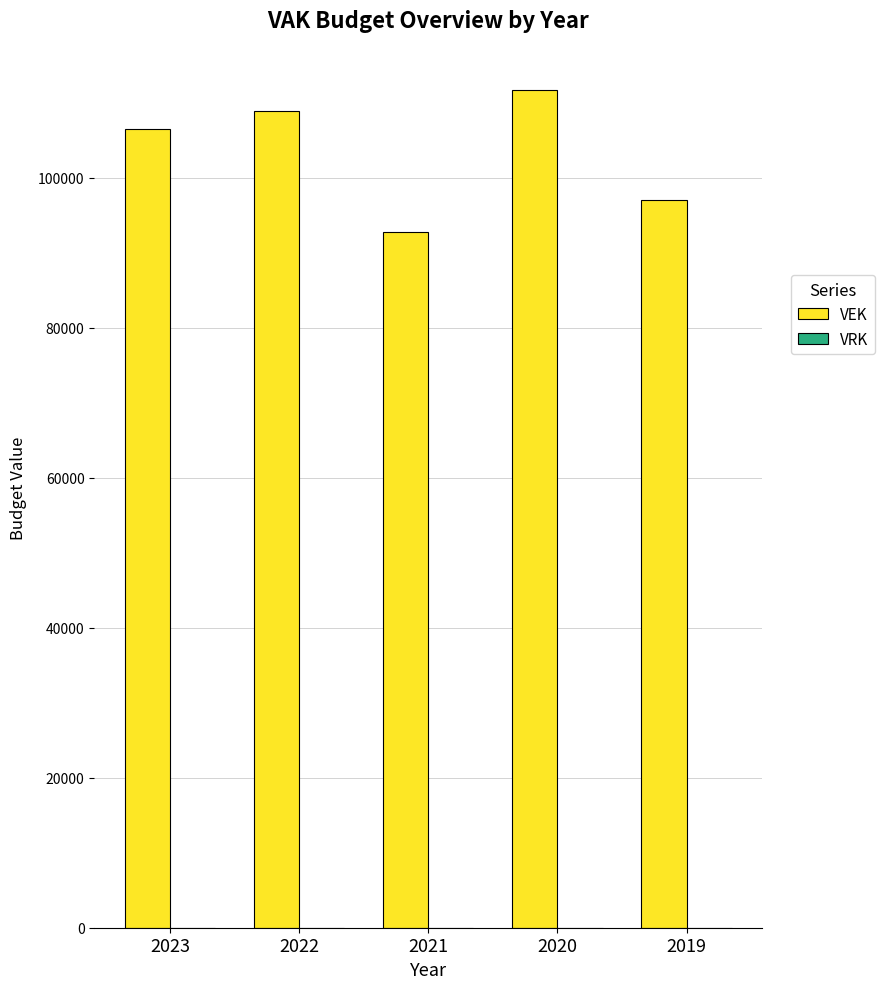

What is the value of the 5th bar from the left?

96988